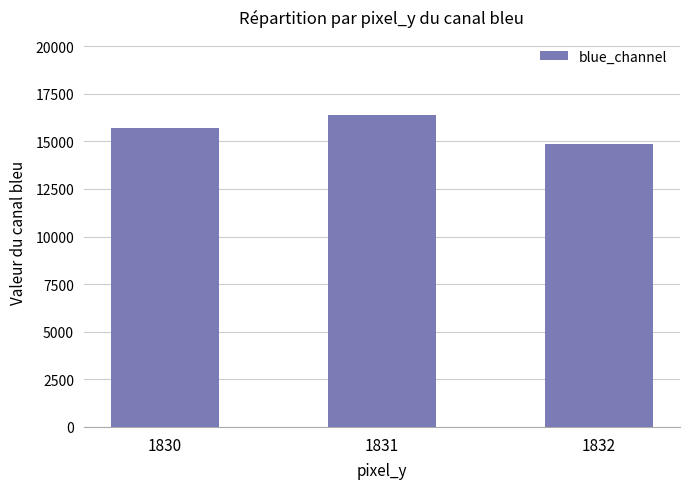

What is the ratio of the value at 1831 to the value at 1832?

1.1